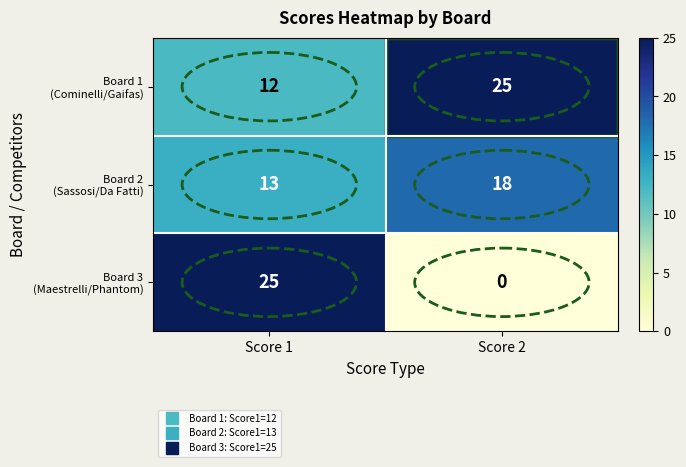

What is the total value across all series at Score 2?

43